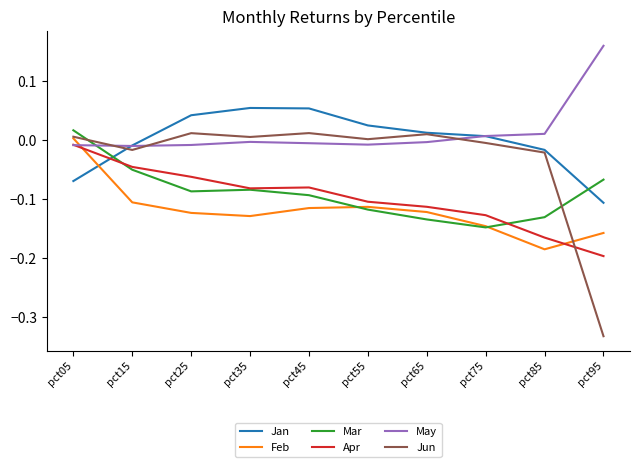

True or false: Apr has a value of -0.3 at pct95.

False